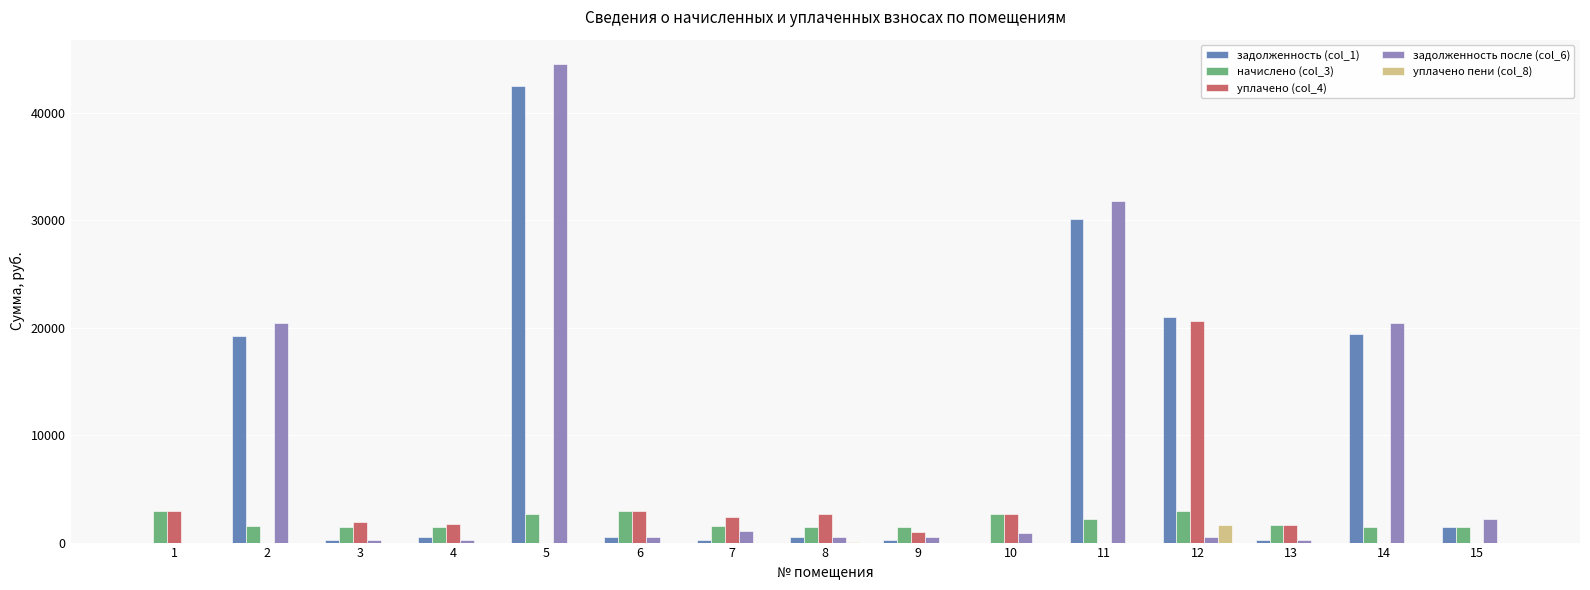

How many series are shown in this chart?

5